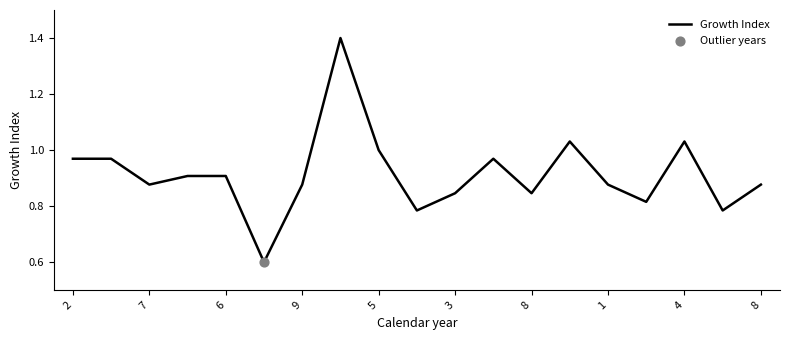

What is the maximum value shown in the chart?

1.4